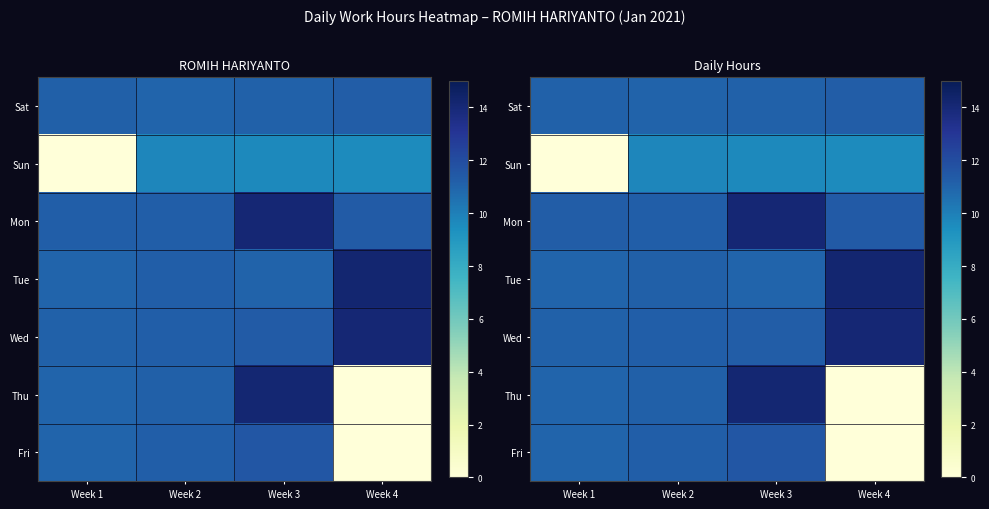

Read the row_0 value at Week 1.

11.1